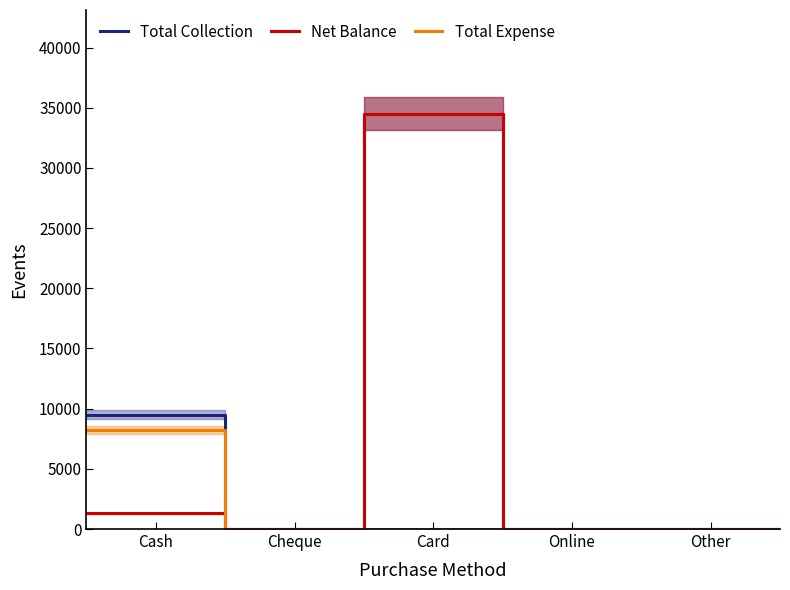

At which label does Net Balance reach its peak?

Card